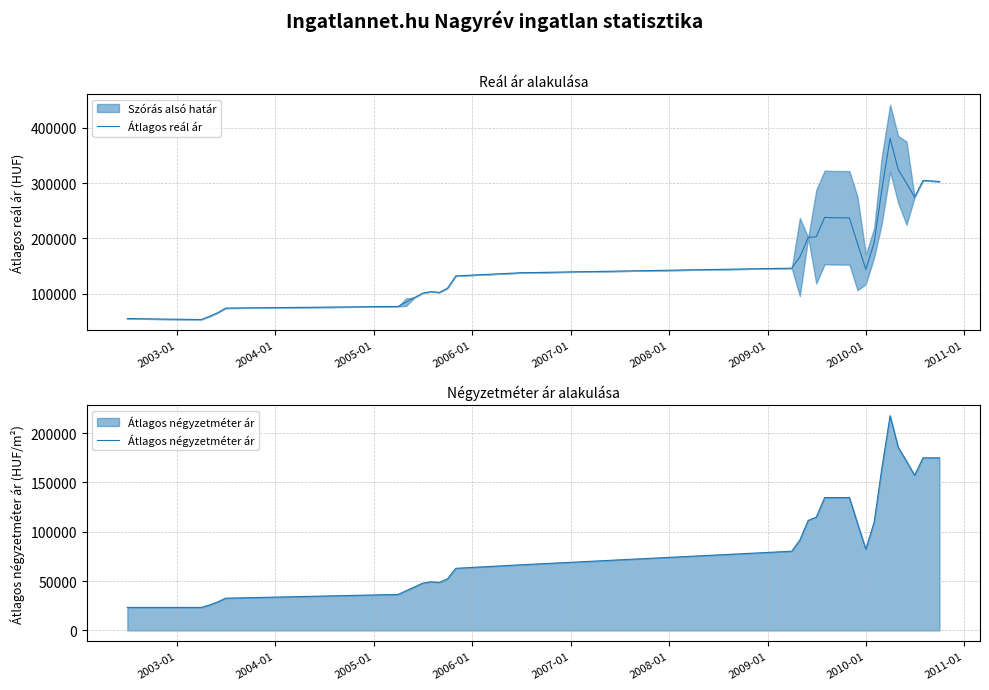

What is the greatest value displayed?

380973